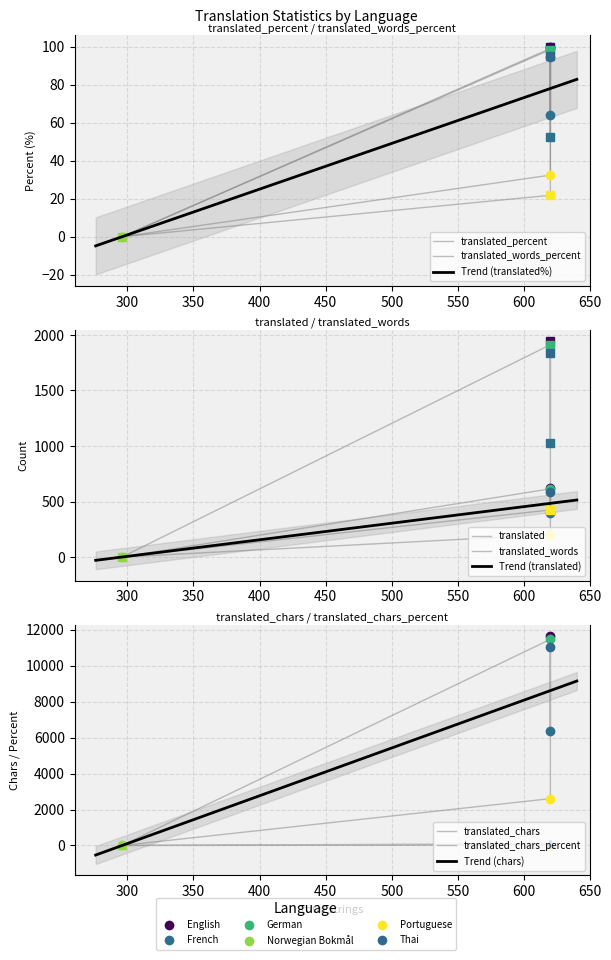

Which series changed the most between English and French?

translated_chars